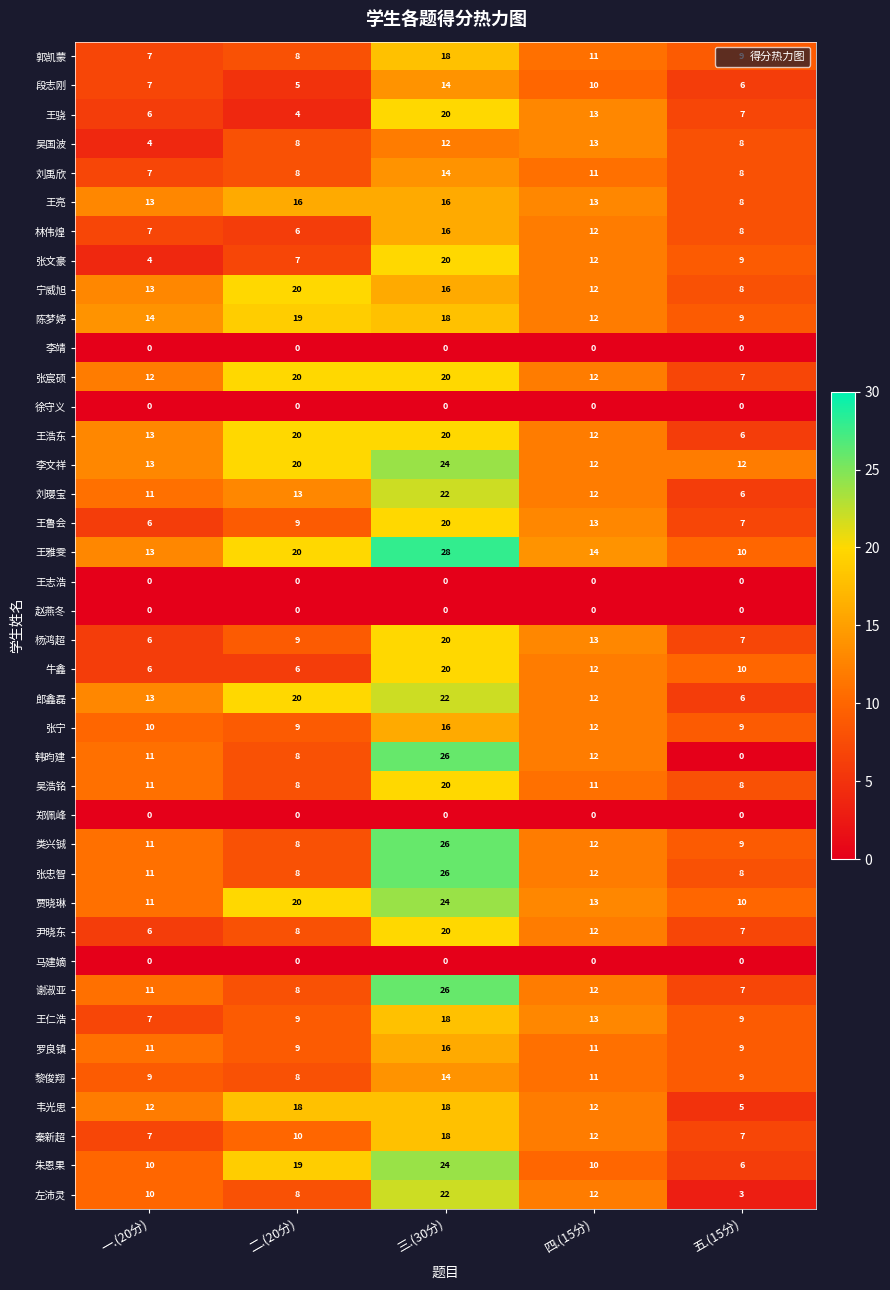

What is the maximum value shown in the chart?

28